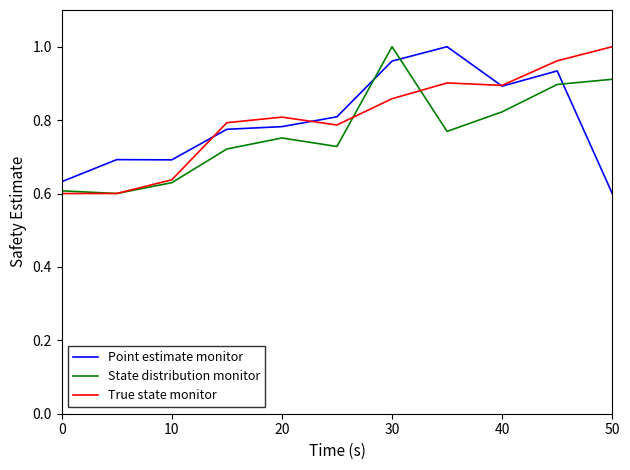

How many intersections are there between State distribution monitor and Point estimate monitor?

3